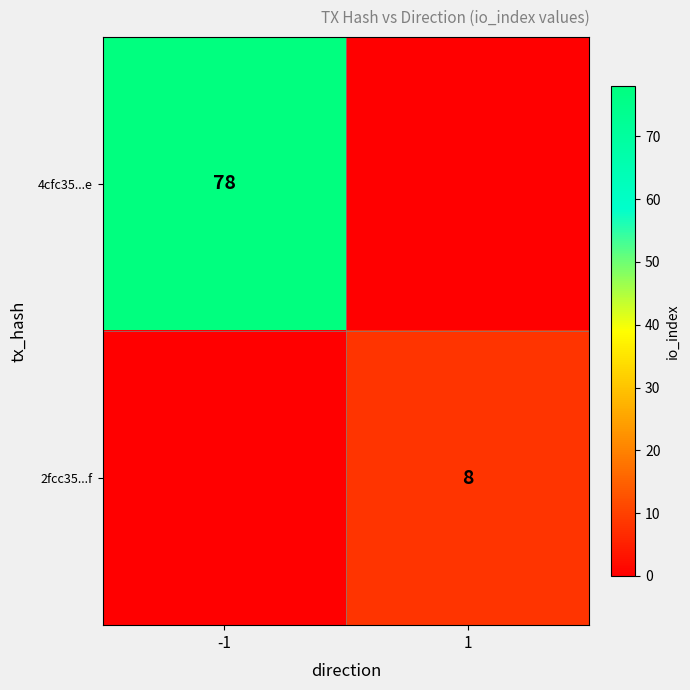

True or false: 2fcc35...f has a value of 12 at 1.

False